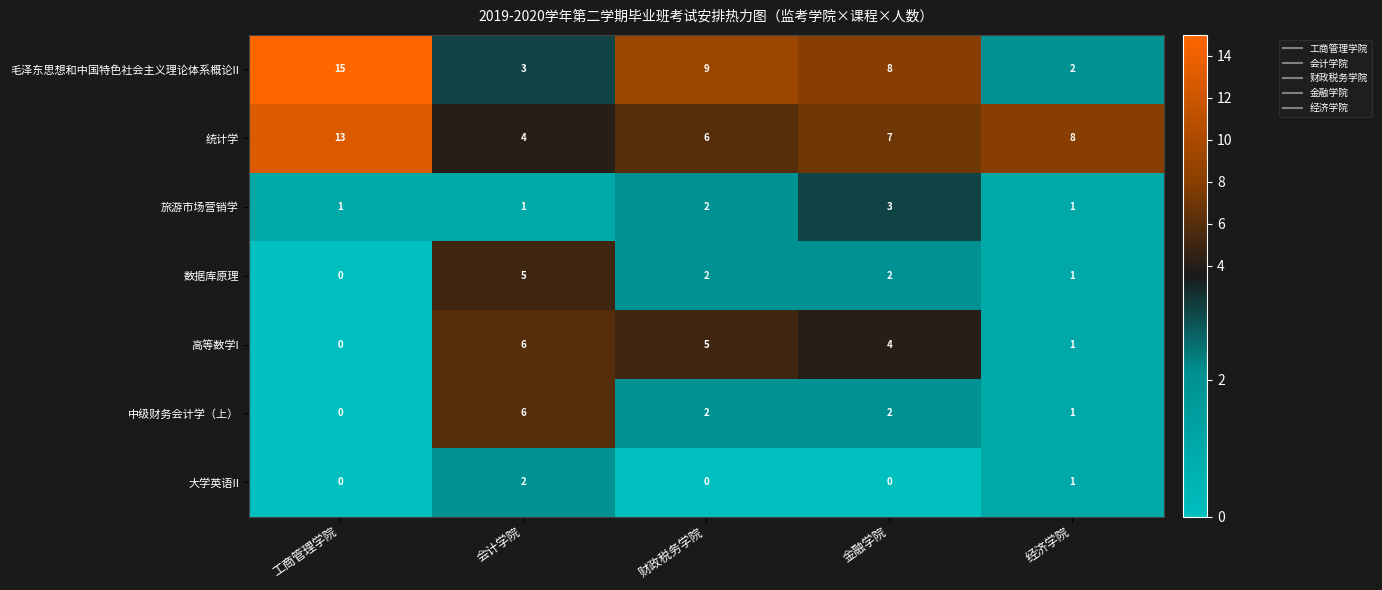

Which series has the widest spread of values?

毛泽东思想和中国特色社会主义理论体系概论II